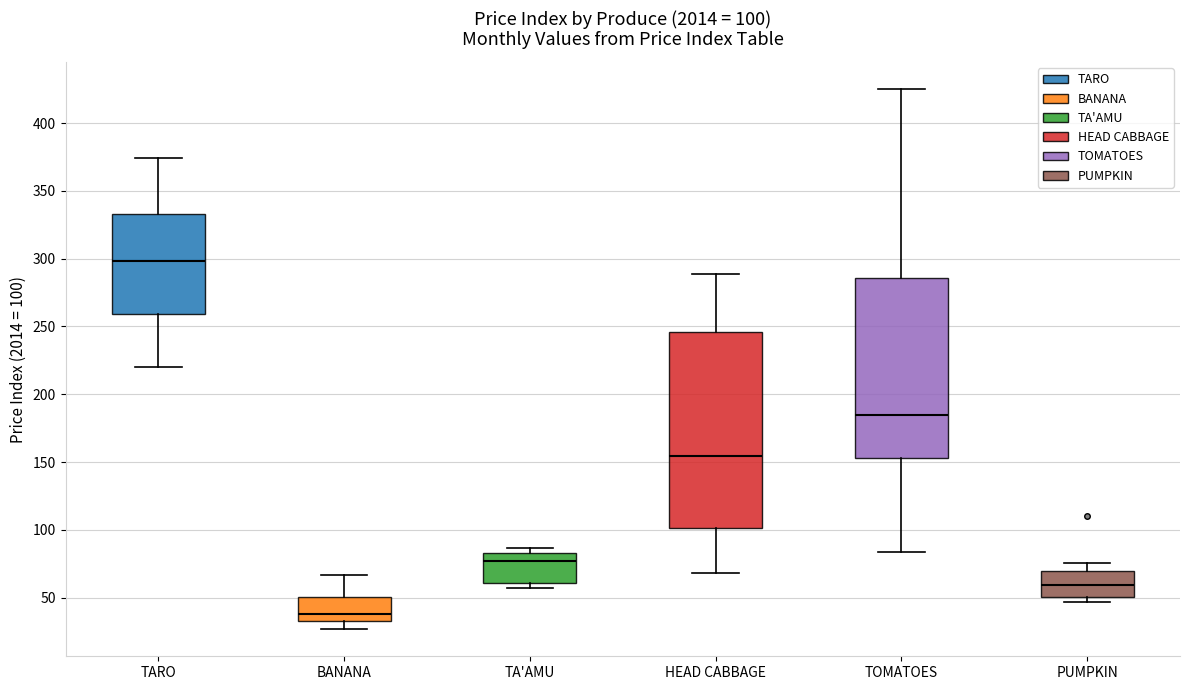

Which box is the tallest, from its lower edge to its upper edge?

HEAD CABBAGE